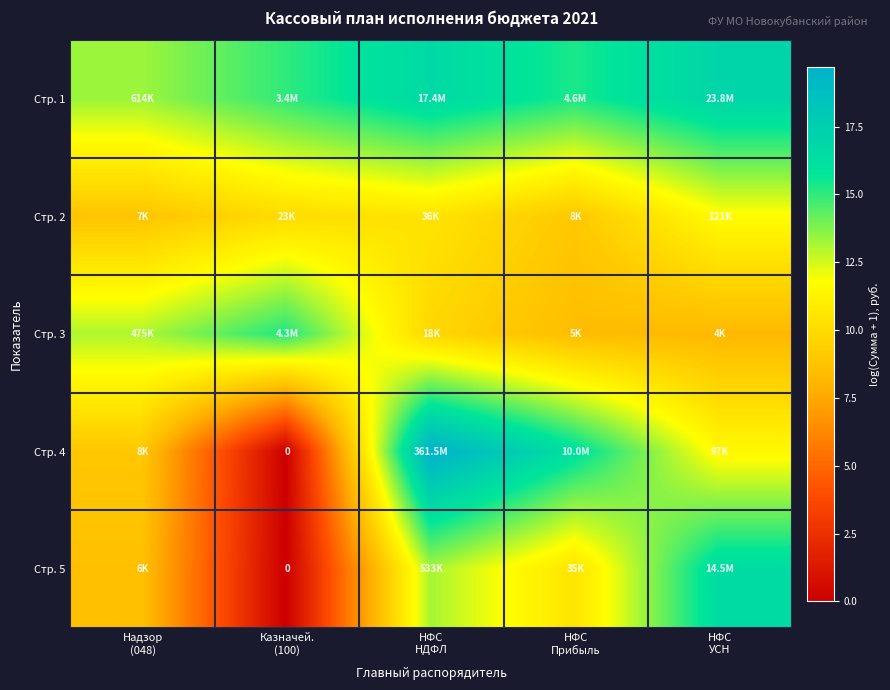

What is the difference between the Стр. 1 values at НФС НДФЛ and Надзор (048)?

3.3